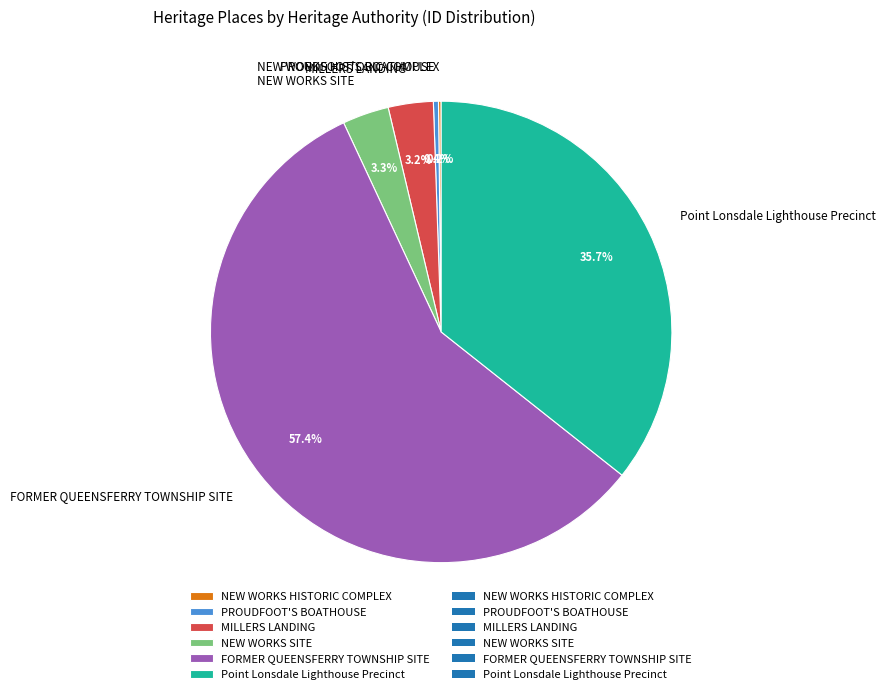

What is the ratio of the value at FORMER QUEENSFERRY TOWNSHIP SITE to the value at Point Lonsdale Lighthouse Precinct?

1.6